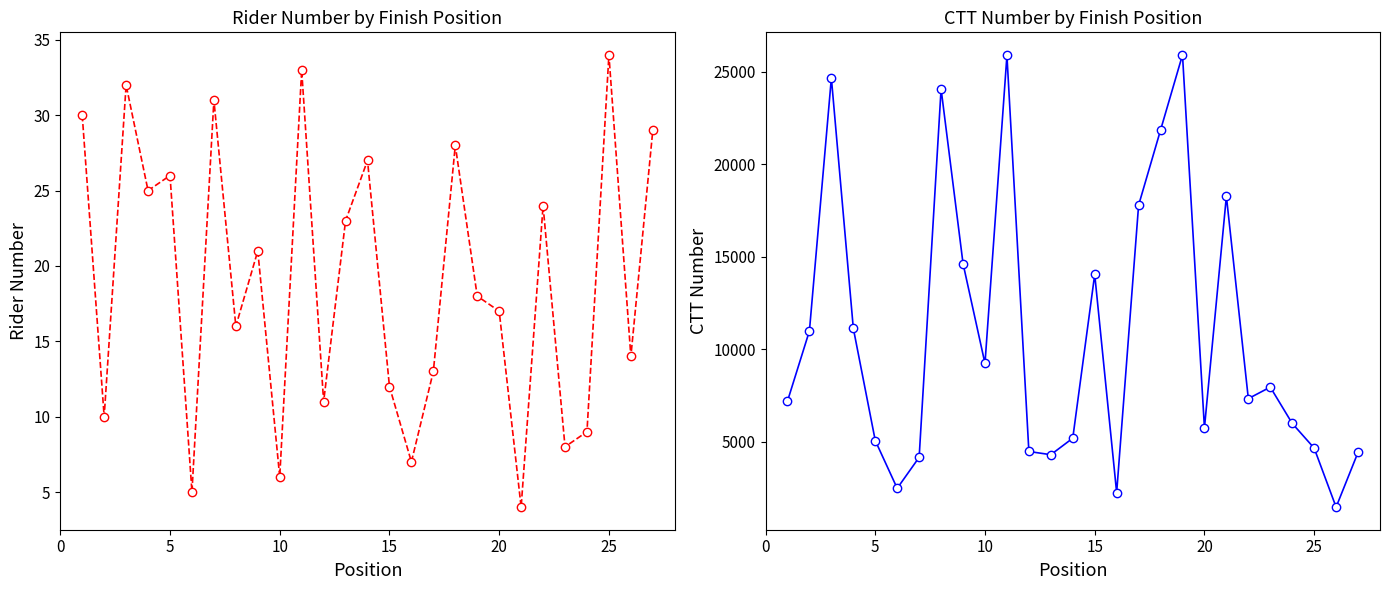

What is the spread (max minus min) of values at 0?

7164